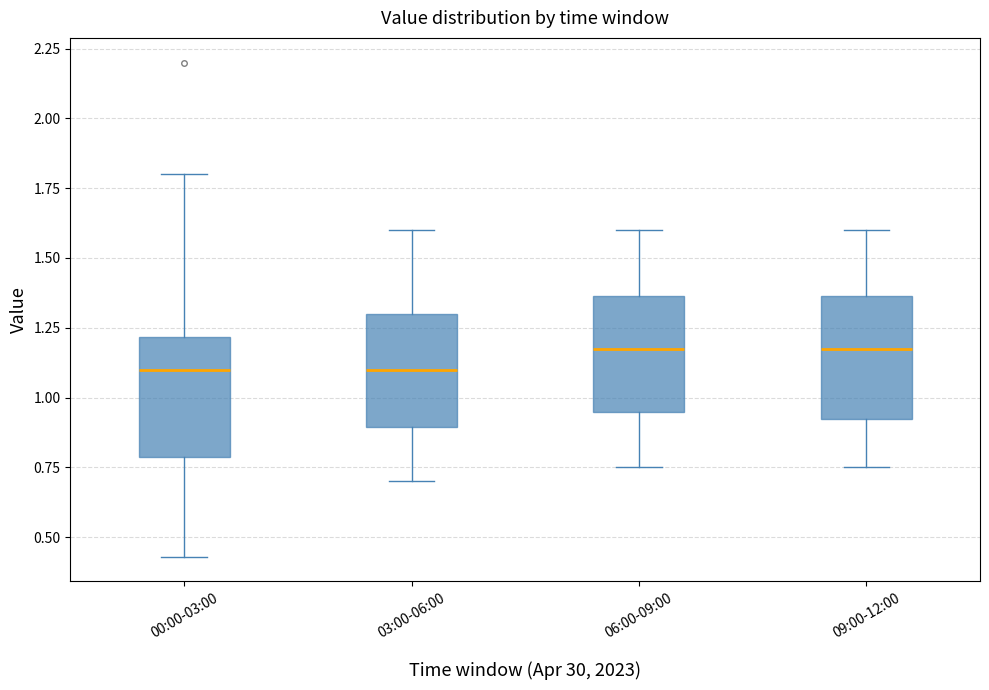

Reading left to right, transcribe this box plot: for each box, give where its median line is, the range the box spans, and where its two whiskers end, as read against the y-axis. The values are not printed on the chart, so give them approximately, as read against the axis.

00:00-03:00: median 1.10, box 0.80 to 1.20, whiskers 0.45 to 1.80
03:00-06:00: median 1.10, box 0.90 to 1.30, whiskers 0.70 to 1.60
06:00-09:00: median 1.20, box 0.95 to 1.35, whiskers 0.75 to 1.60
09:00-12:00: median 1.20, box 0.90 to 1.35, whiskers 0.75 to 1.60